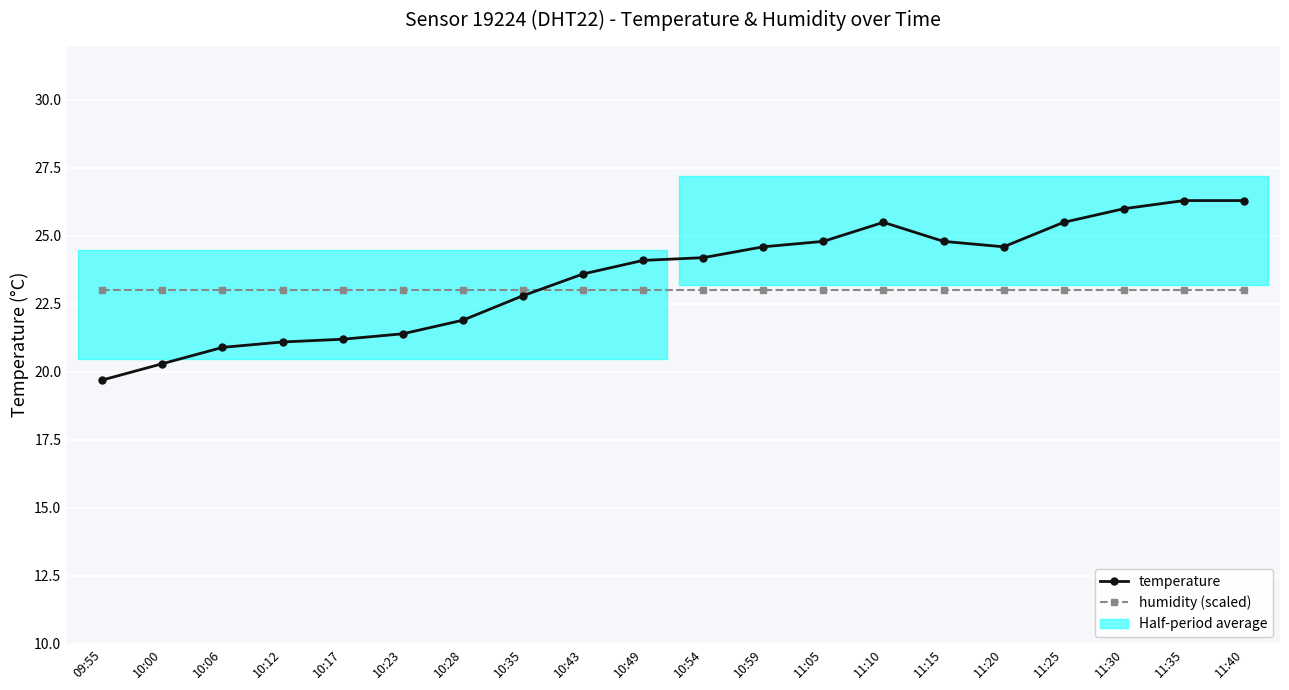

What is the label of the 18th point from the left?

11:30